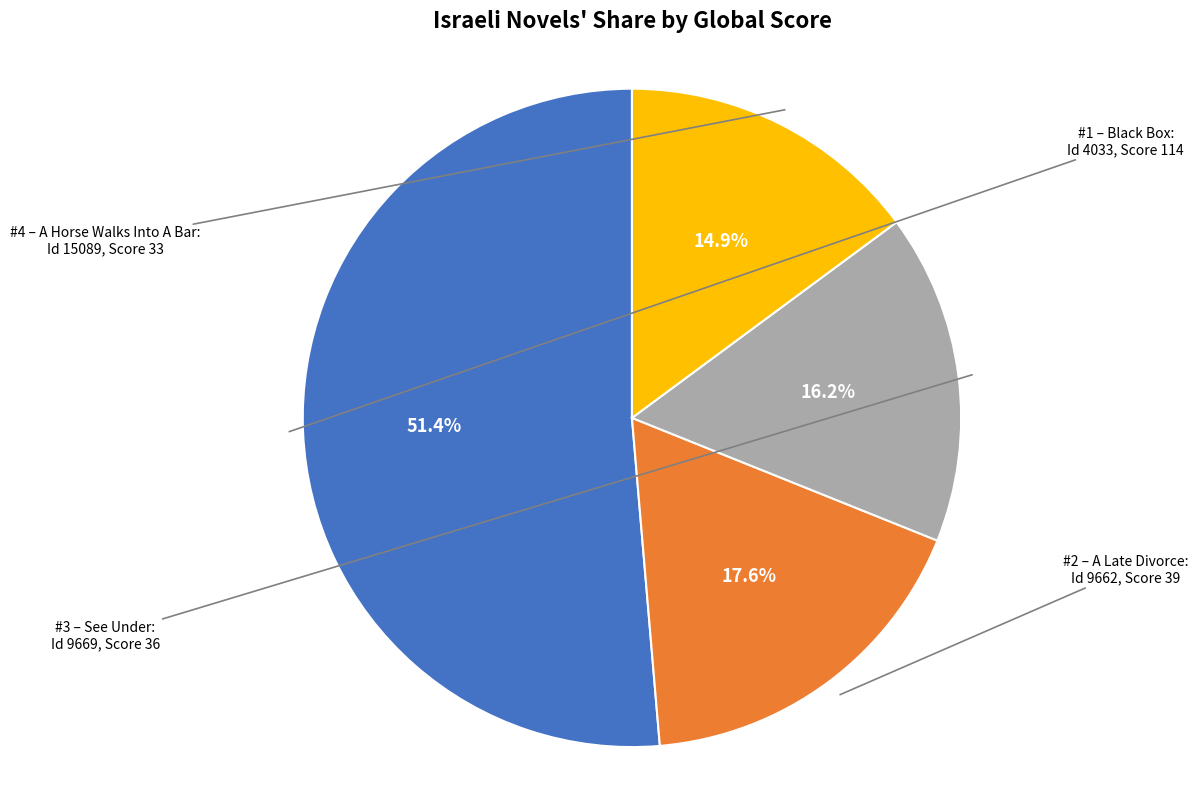

Does any single category account for the majority?

Yes